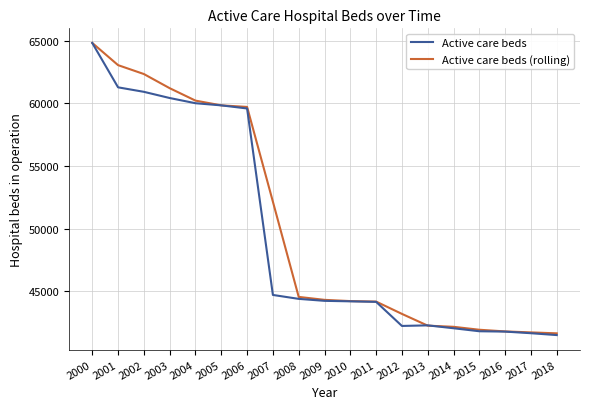

Where is Active care beds nearest to the value 53158?

2006